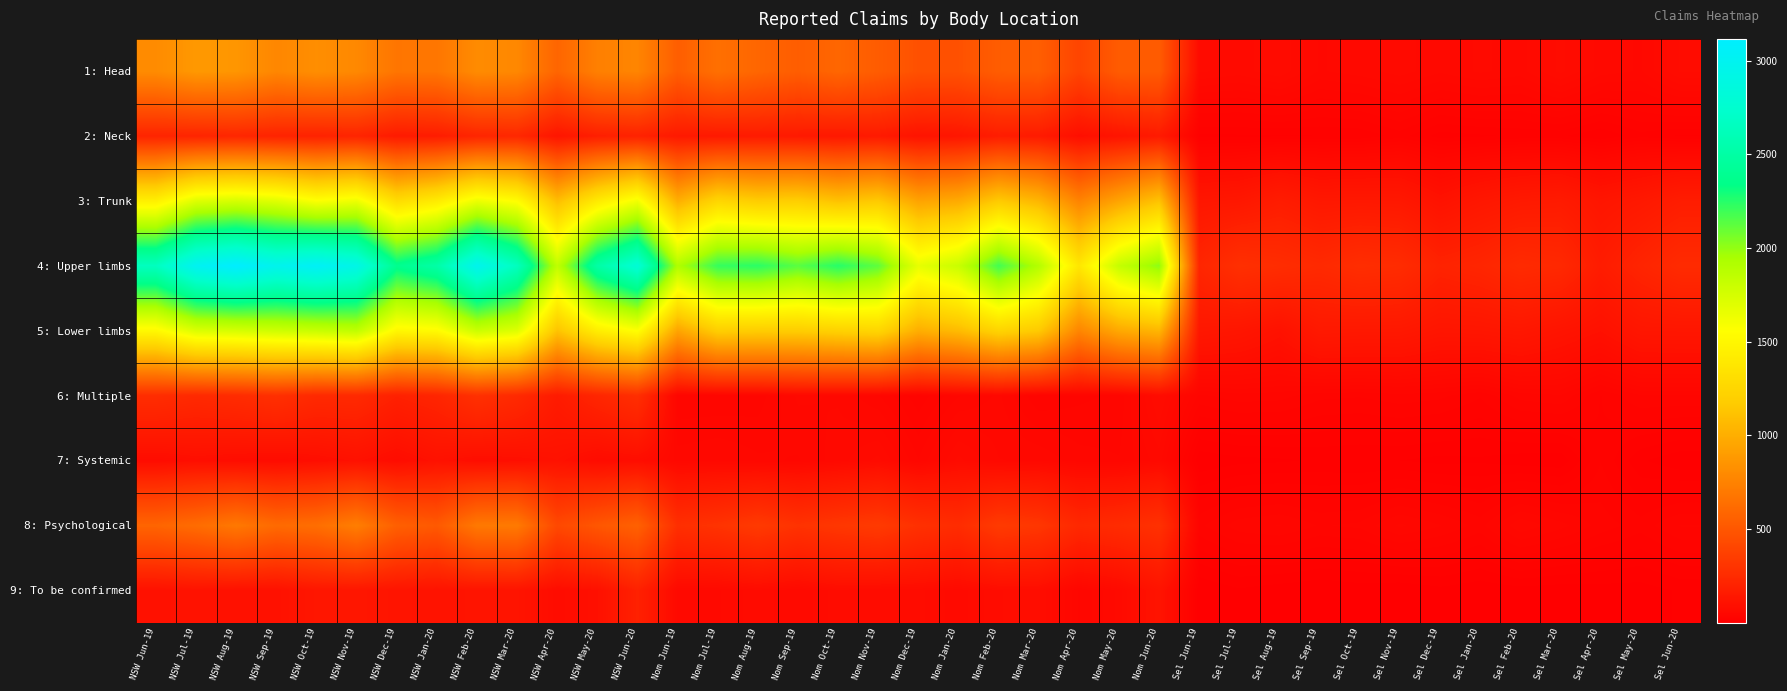

Which series has the widest spread of values?

4: Upper limbs